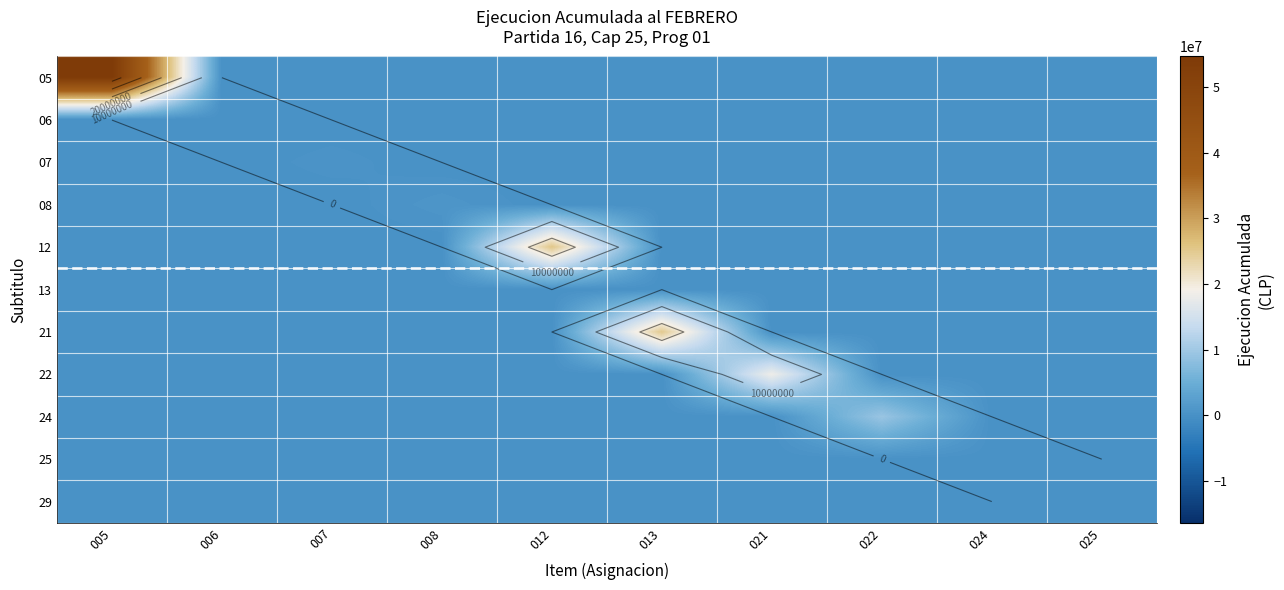

At which category is the sum across all series the highest?

005